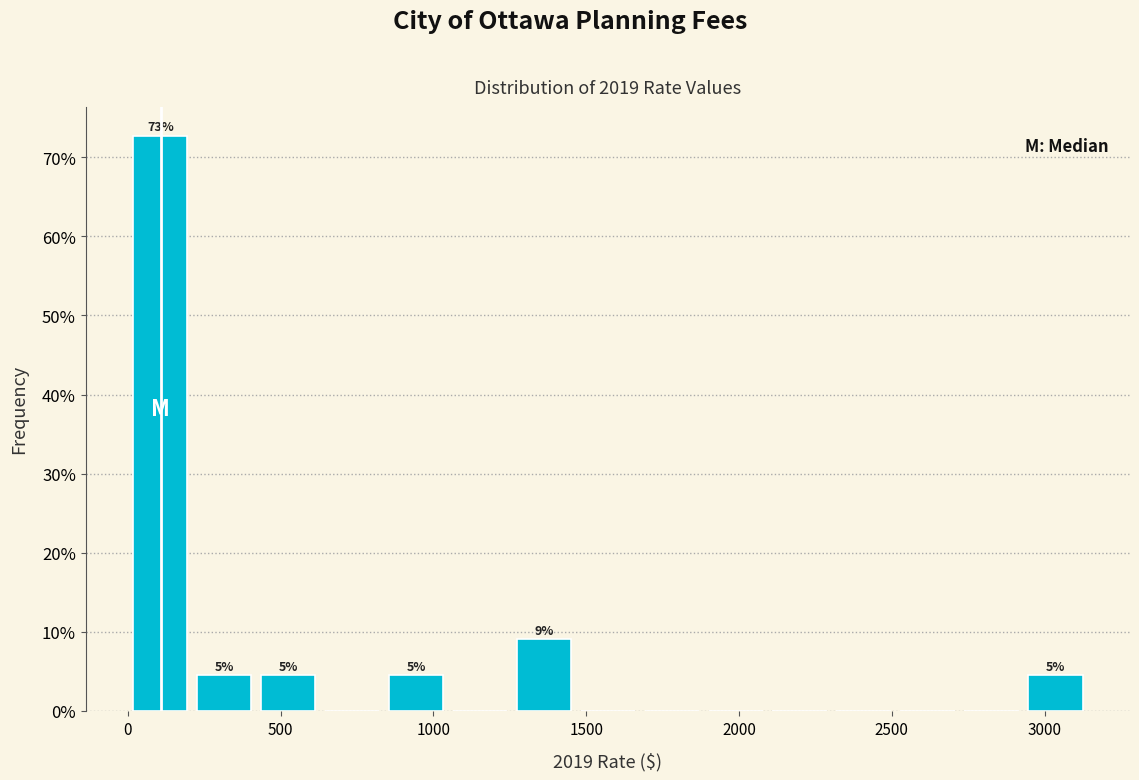

Which range on the x-axis has the tallest bar?

0 to 200